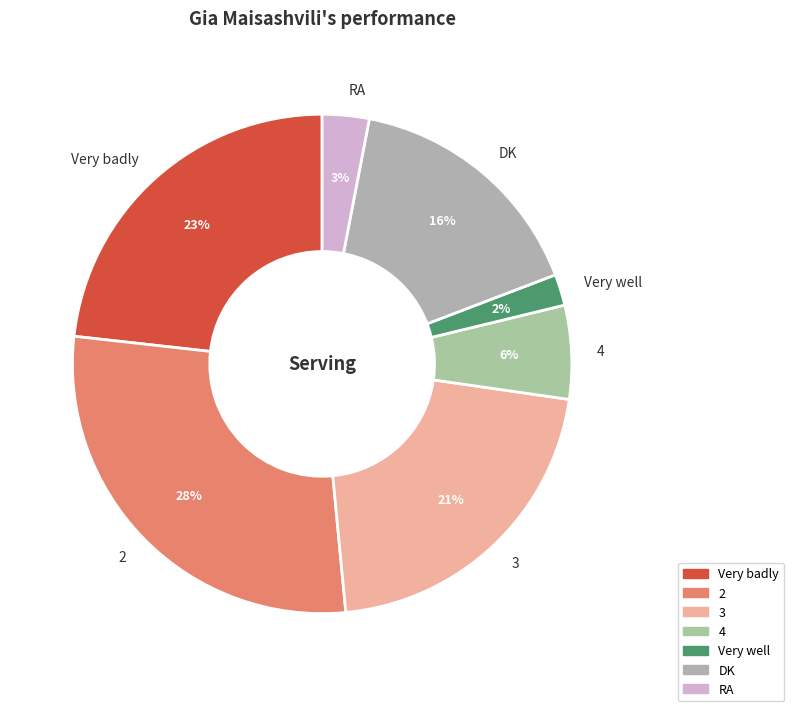

How many segments does this pie chart have?

7